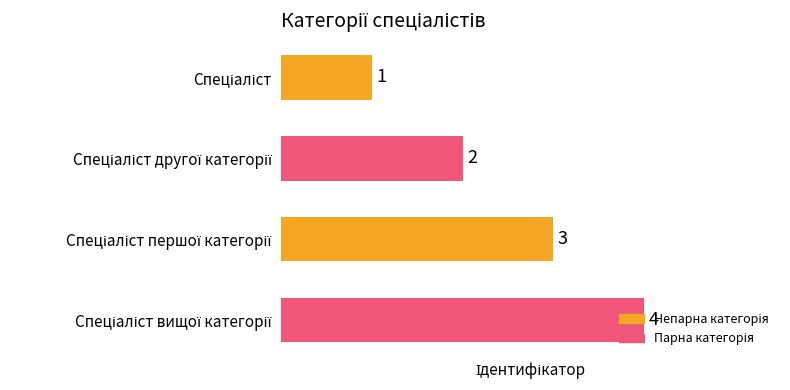

What is the greatest value displayed?

4